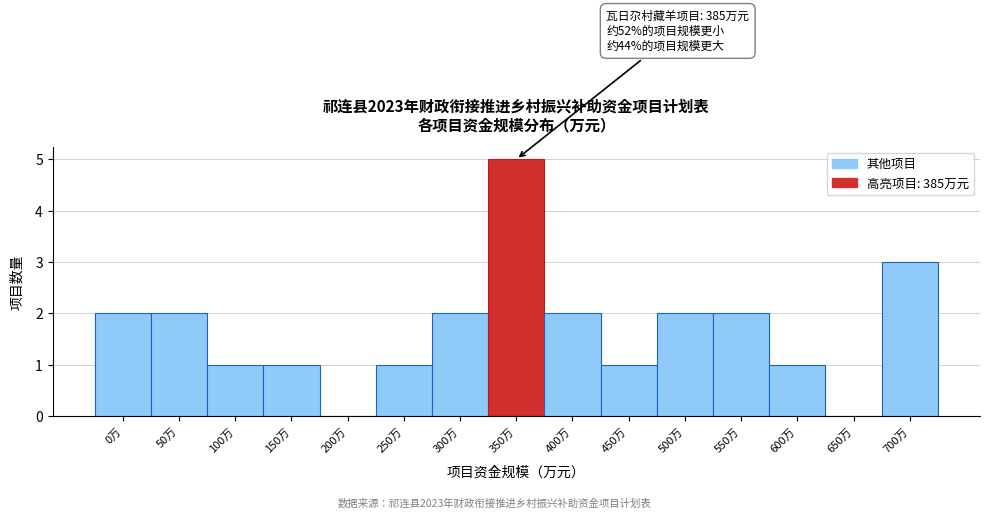

Reading left to right, extract all data points from this chart.

0万=2	50万=2	100万=1	150万=1	200万=0	250万=1	300万=2	350万=5	400万=2	450万=1	500万=2	550万=2	600万=1	650万=0	700万=3